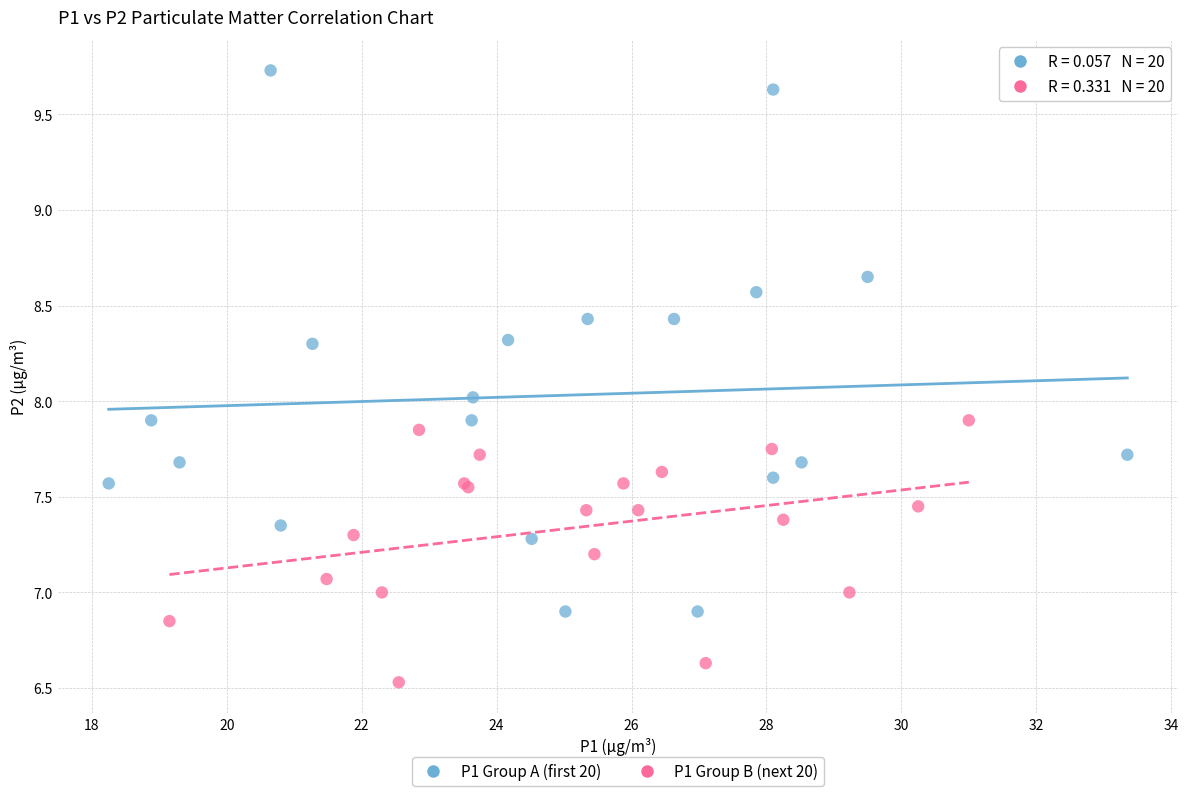

What are all the series names shown in the legend?

P1 Group A (first 20), P1 Group B (next 20)